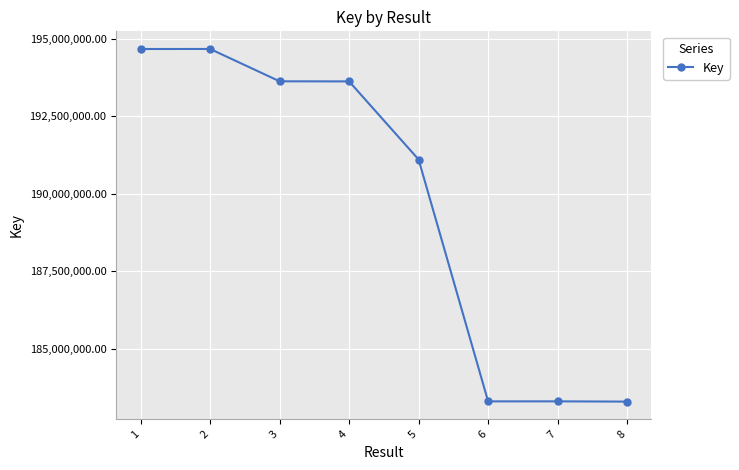

Is it true that the value at 4 is 69345202?

False